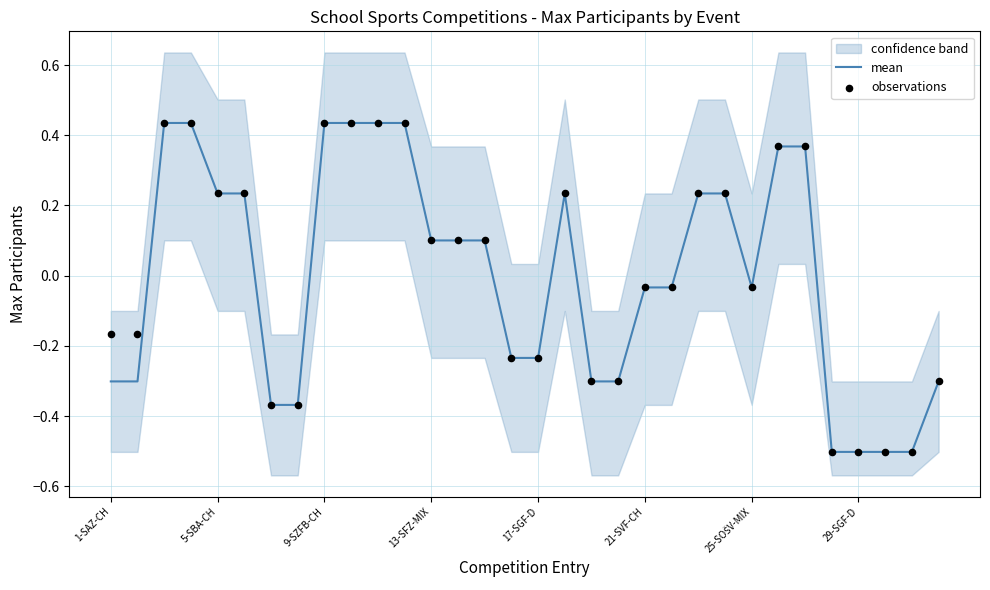

The value of mean at 13-SFZ-MIX is 0.1. True or false?

True